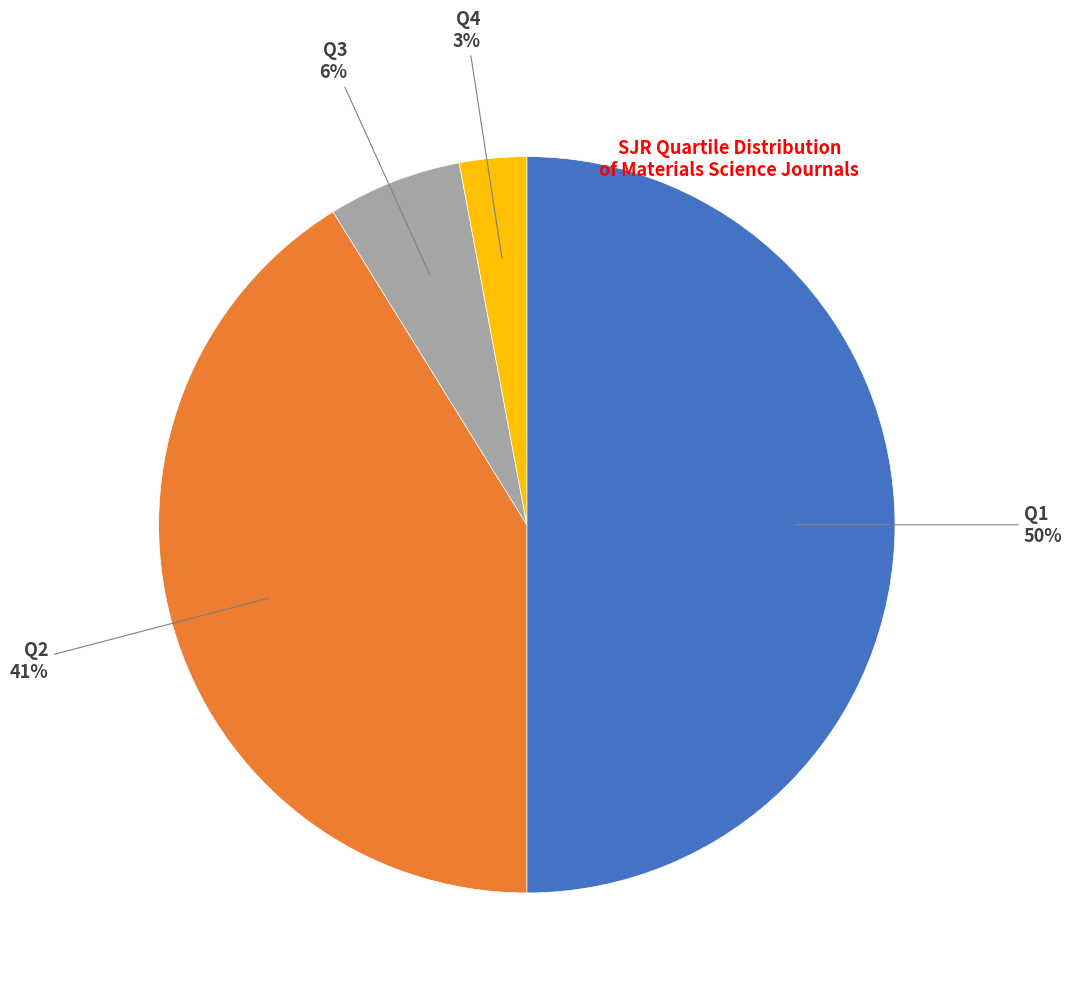

To the nearest percent, what is the average slice percentage?

25%